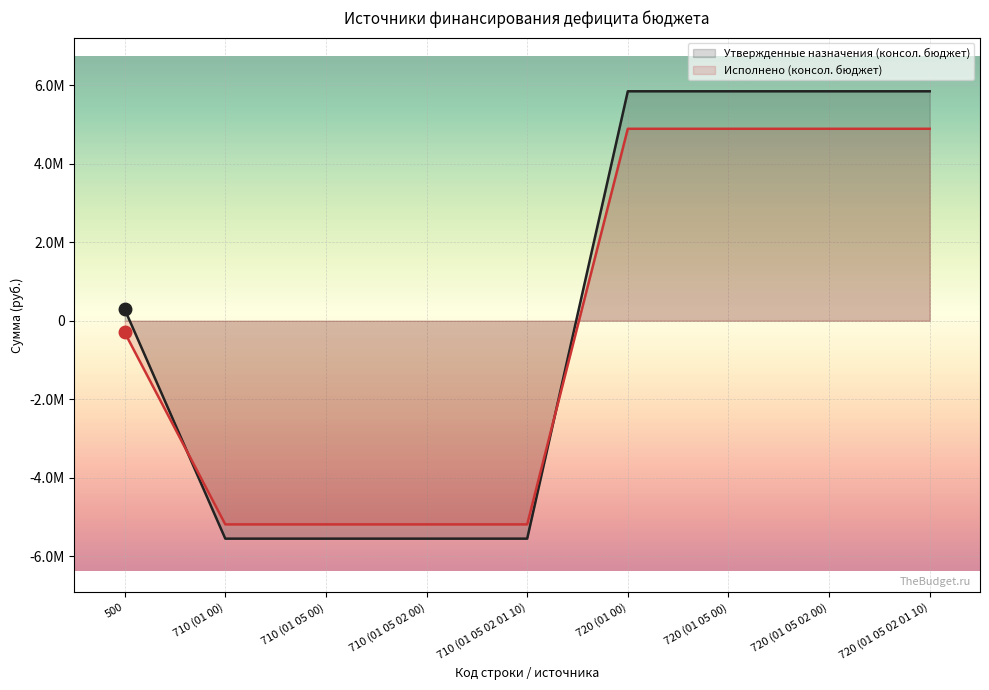

What is the sum of the Утвержденные назначения (консол. бюджет) values at 500 and 710 (01 05 02 00)?

-5257765.6